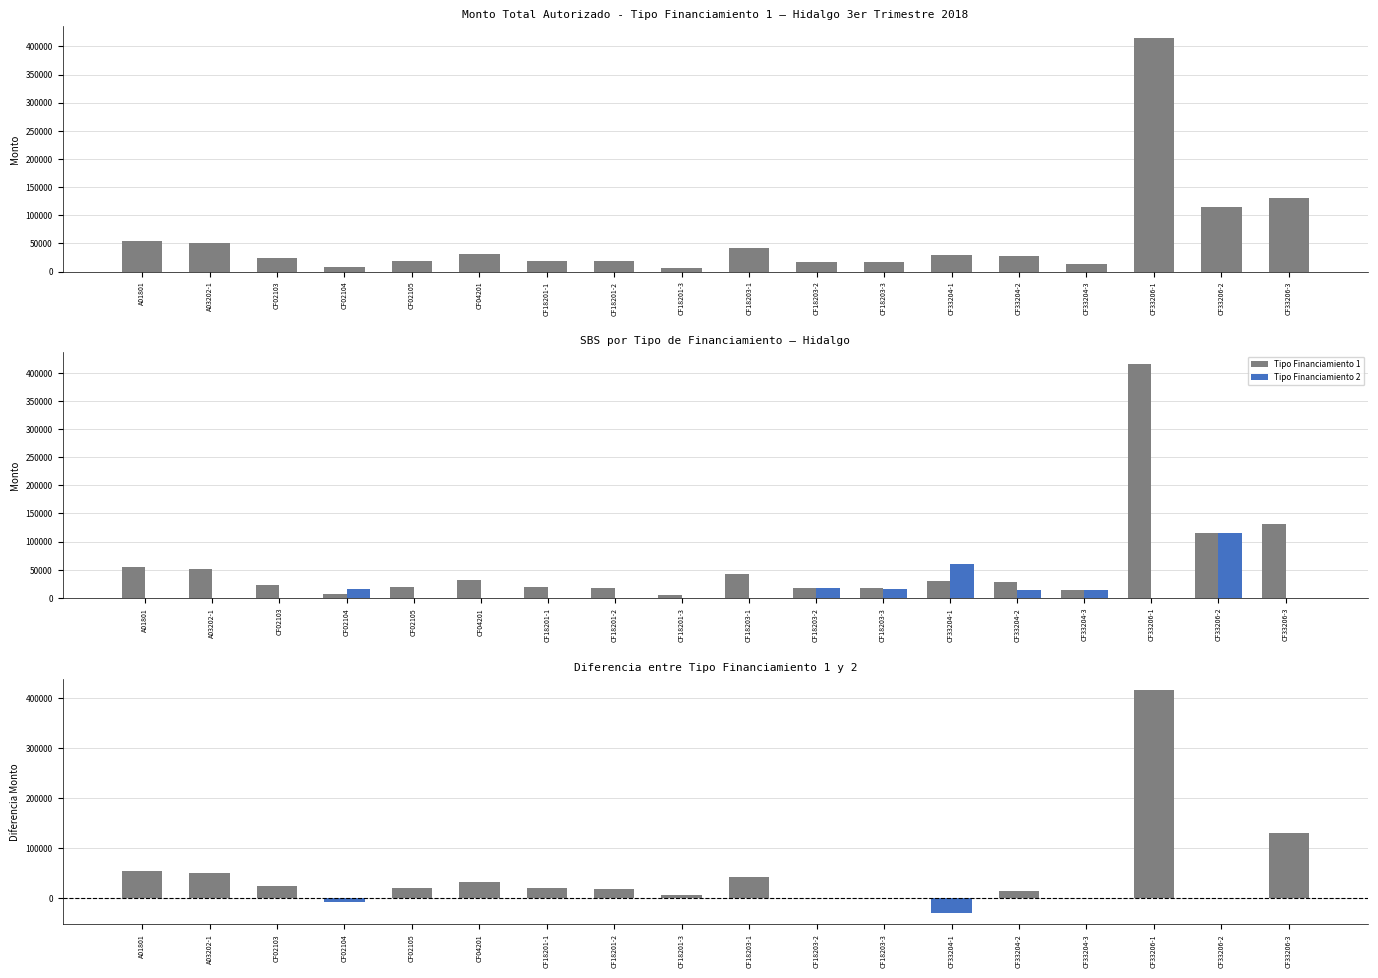

What is the difference between the second highest and minimum values in the Tipo Financiamiento 2 series?

59875.8